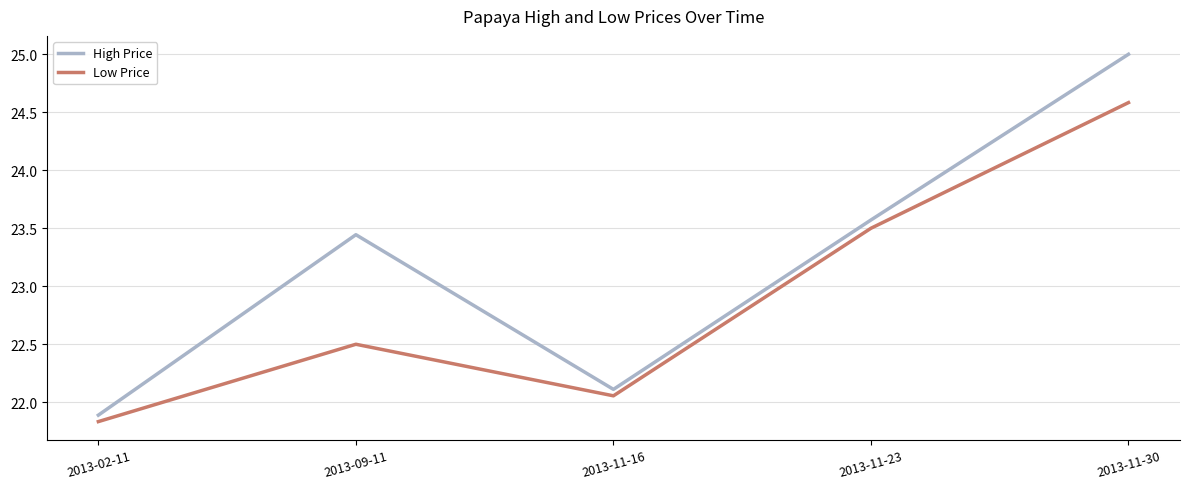

How many values in the Low Price series are below 22?

1